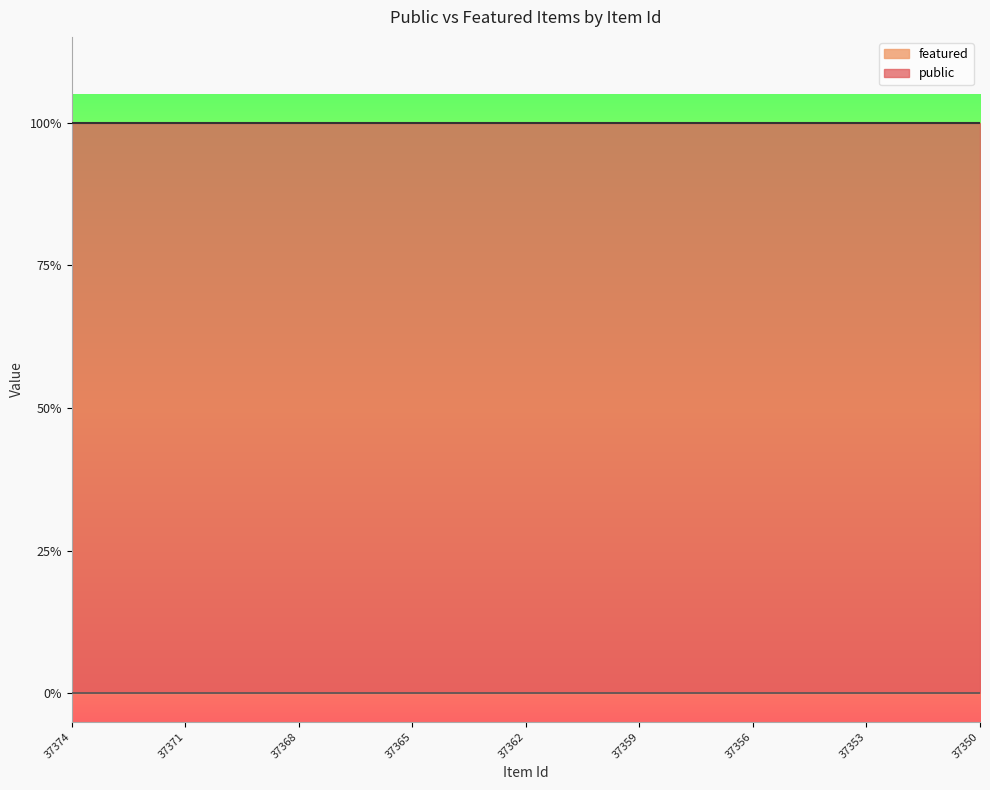

Reading right to left, what are all the values shown in this chart?

public: 1	1	1	1	1	1	1	1	1	1	1	1	1	1	1	1	1	1	1	1	1	1	1	1	1
featured: 0	0	0	0	0	0	0	0	0	0	0	0	0	0	0	0	0	0	0	0	0	0	0	0	0